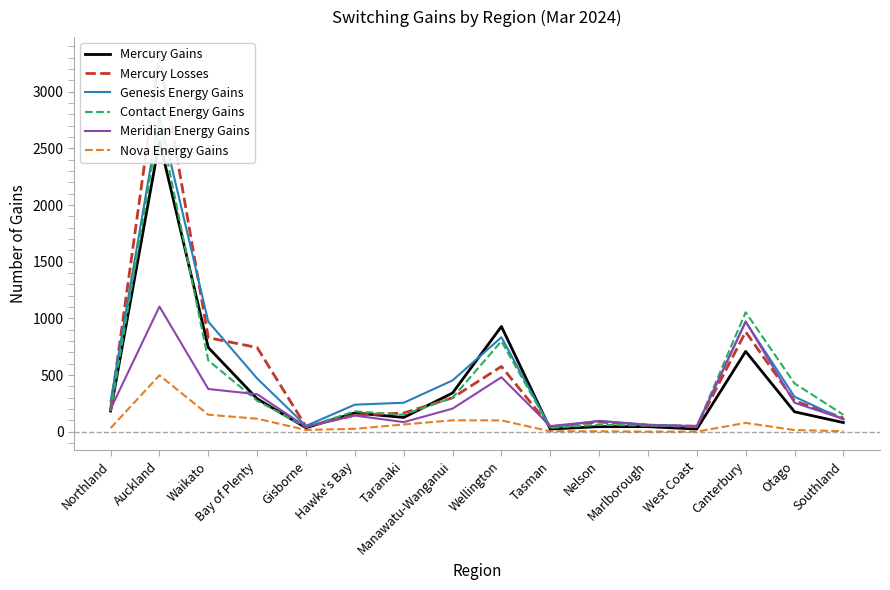

At which category is the sum across all series the highest?

Auckland